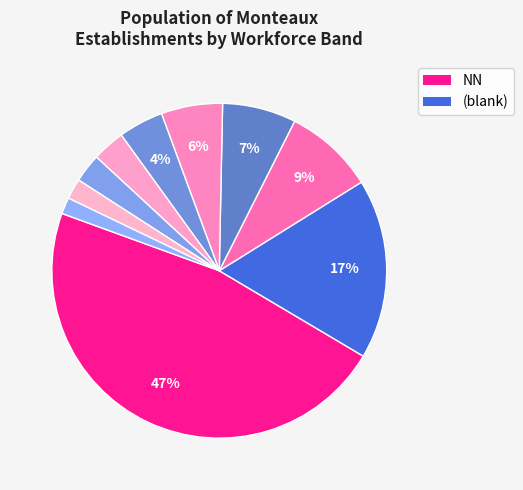

How many slices are in this pie chart?

10